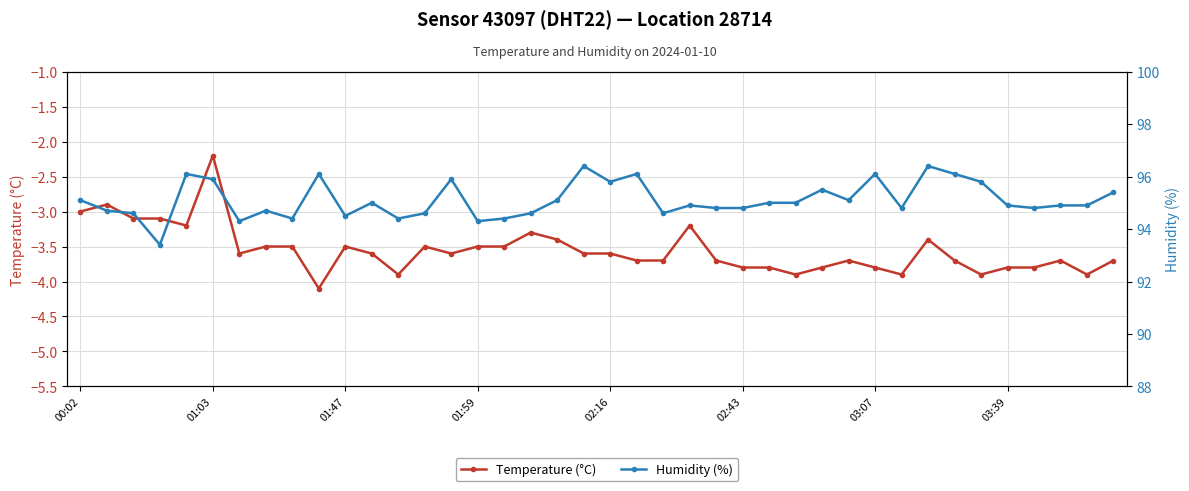

The Temperature (°C) series shows -1.6 at 01:59. True or false?

False